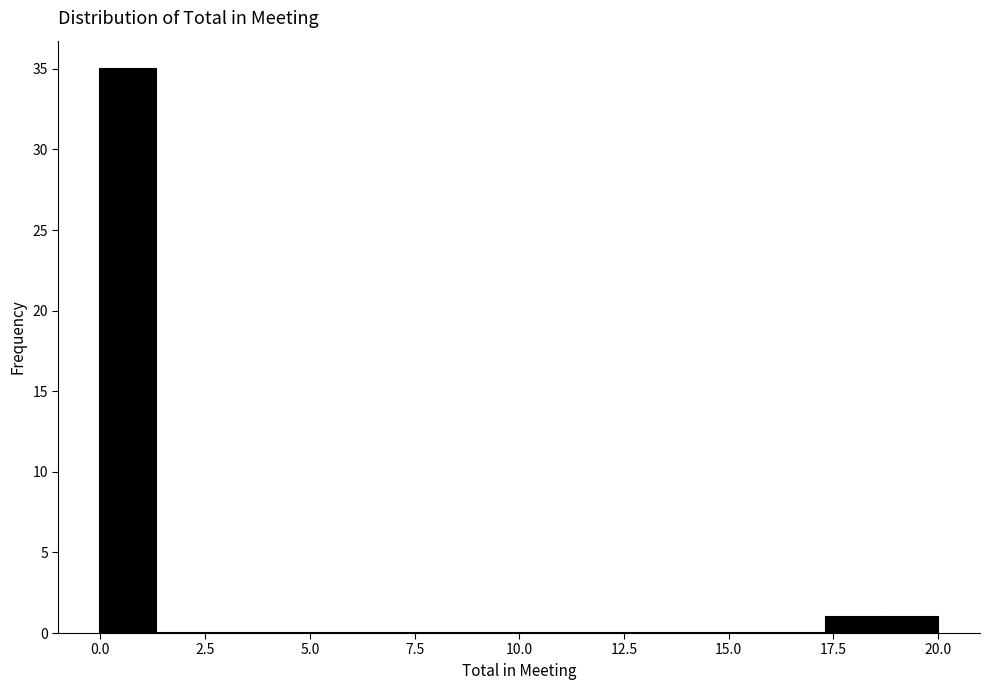

Around what value on the x-axis is the tallest bar? Give the approximate position of its centre, as read against the axis.

0.5